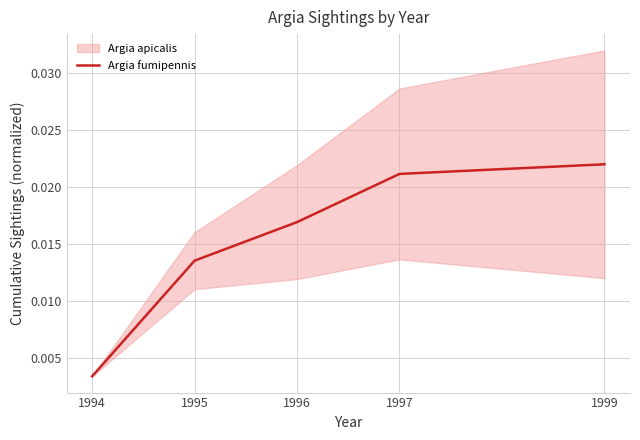

Rank the categories by value from lowest to highest.

1994, 1995, 1996, 1997, 1999